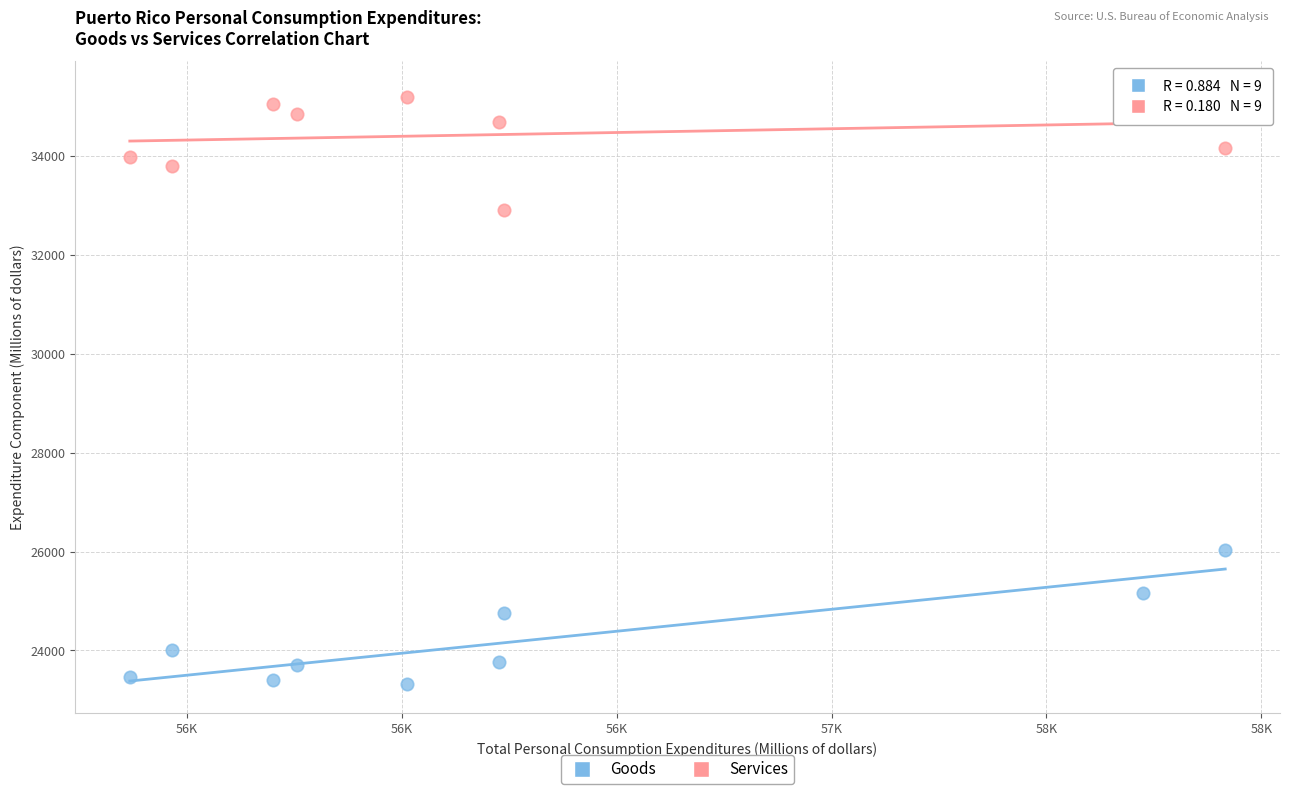

What are all the series names shown in the legend?

Goods, Services